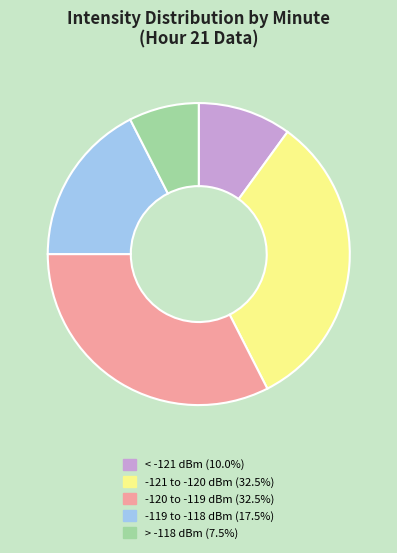

Does any single category account for the majority?

No